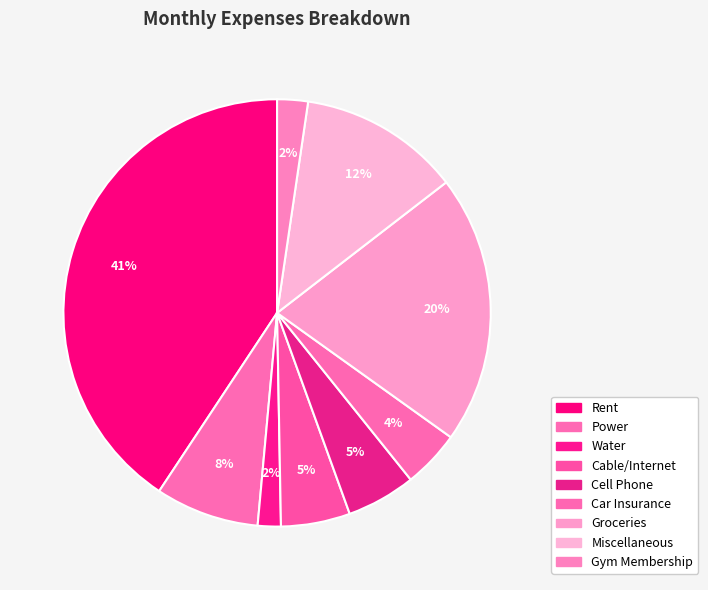

How many segments does this pie chart have?

9